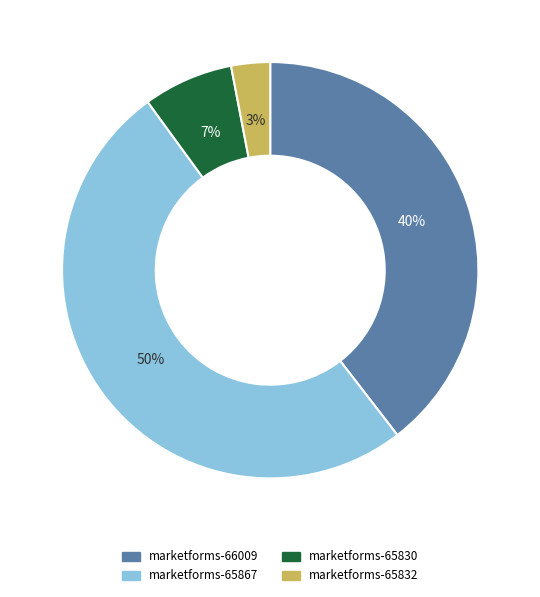

What percentage is the marketforms-66009 slice, to the nearest percent?

40%